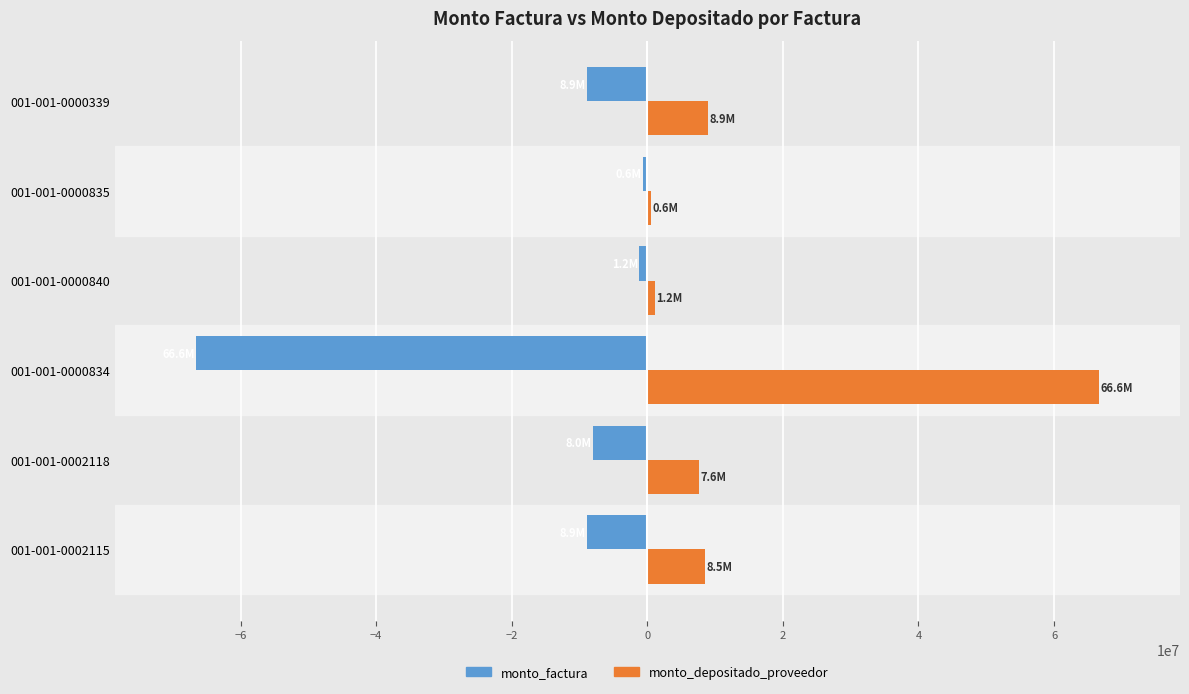

The value of monto_depositado_proveedor at 001-001-0002115 is 15035226. True or false?

False